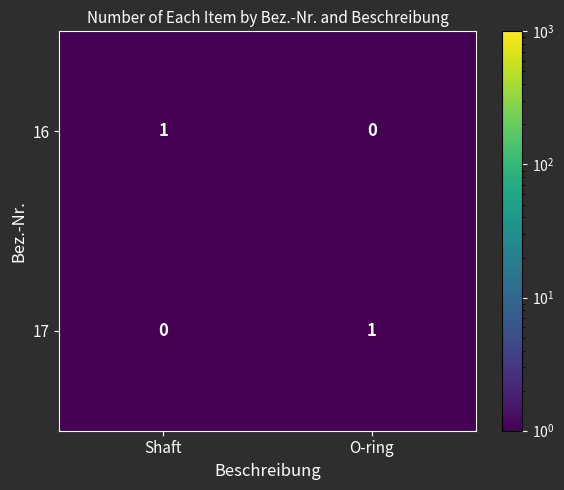

Reading left to right, transcribe all the data shown in this chart.

16: 1	0
17: 0	1